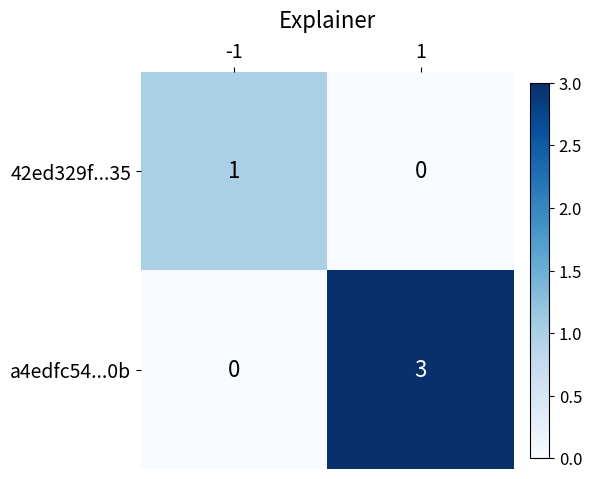

Count the number of data series in this chart.

2